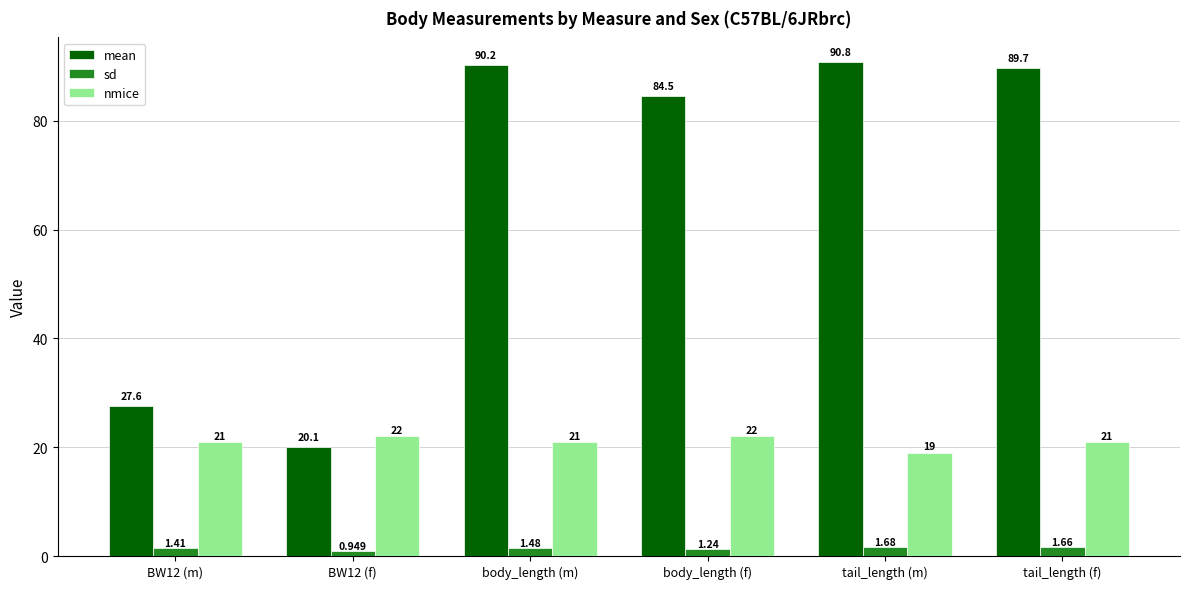

Where does the mean series first go above 89?

body_length (m)